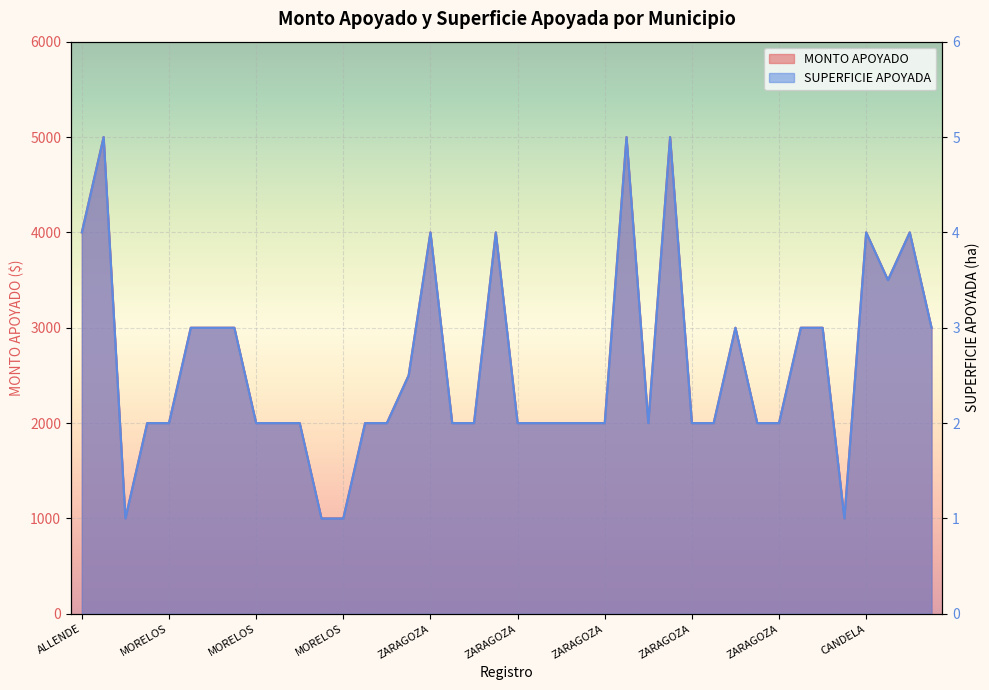

List the series in order of their peak value, lowest first.

SUPERFICIE APOYADA, MONTO APOYADO